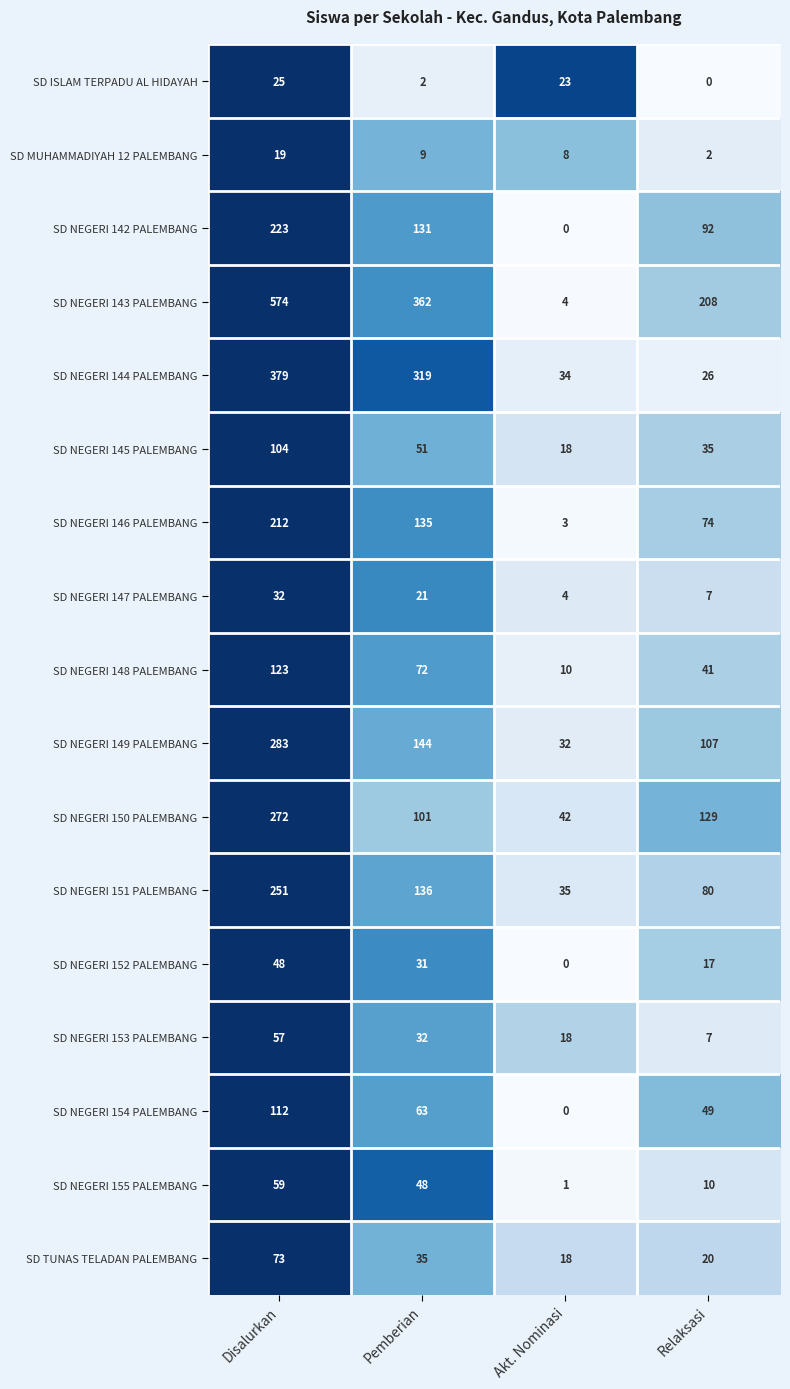

True or false: SD NEGERI 151 PALEMBANG has a value of 136 at Pemberian.

True